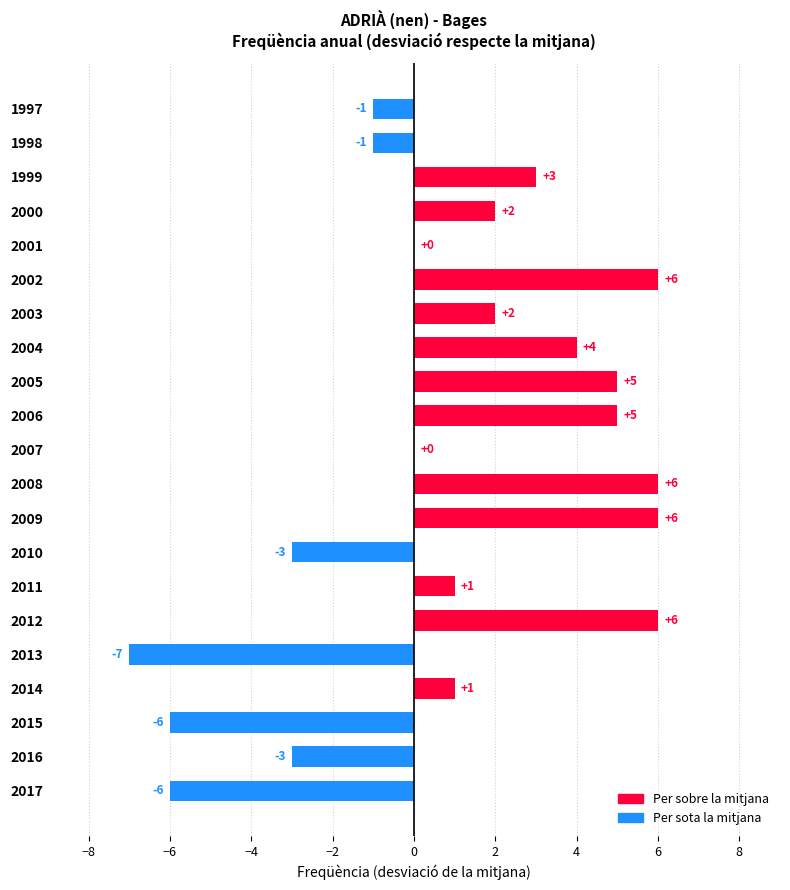

True or false: the data shows 6 at 2012.

True